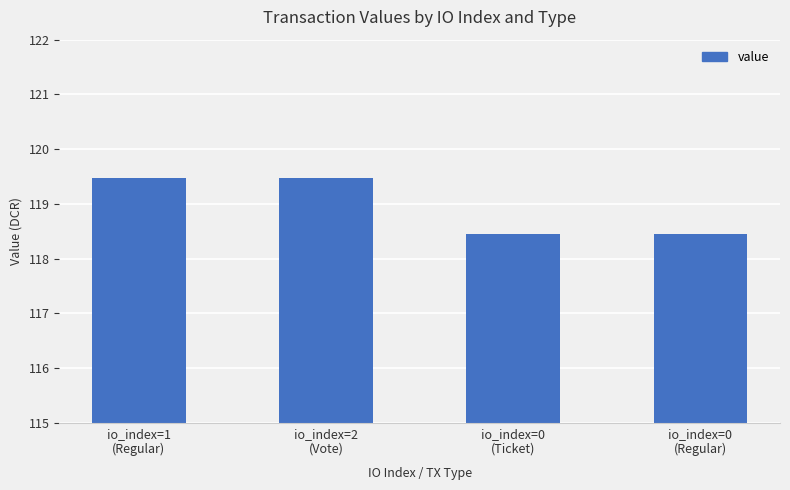

What is the minimum value shown in the chart?

118.4